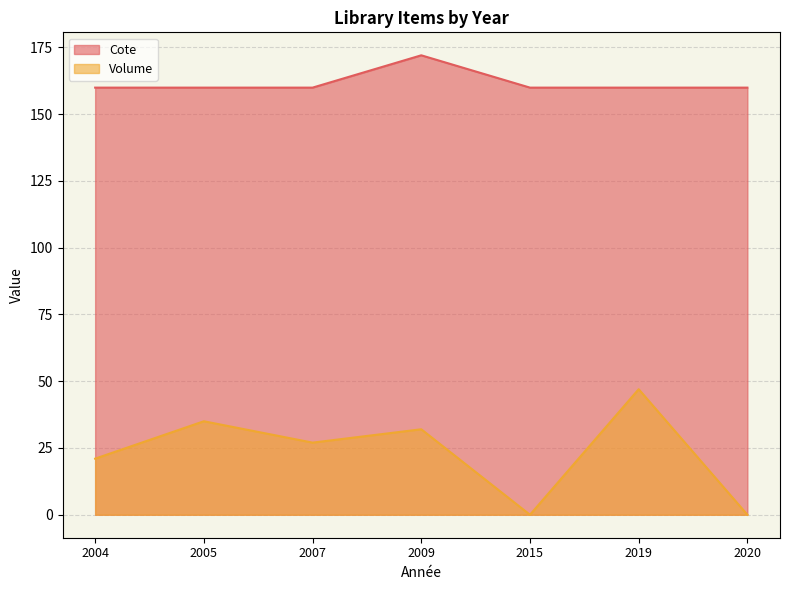

Is the value of Cote at 2020 greater than the value of Volume at 2005?

Yes